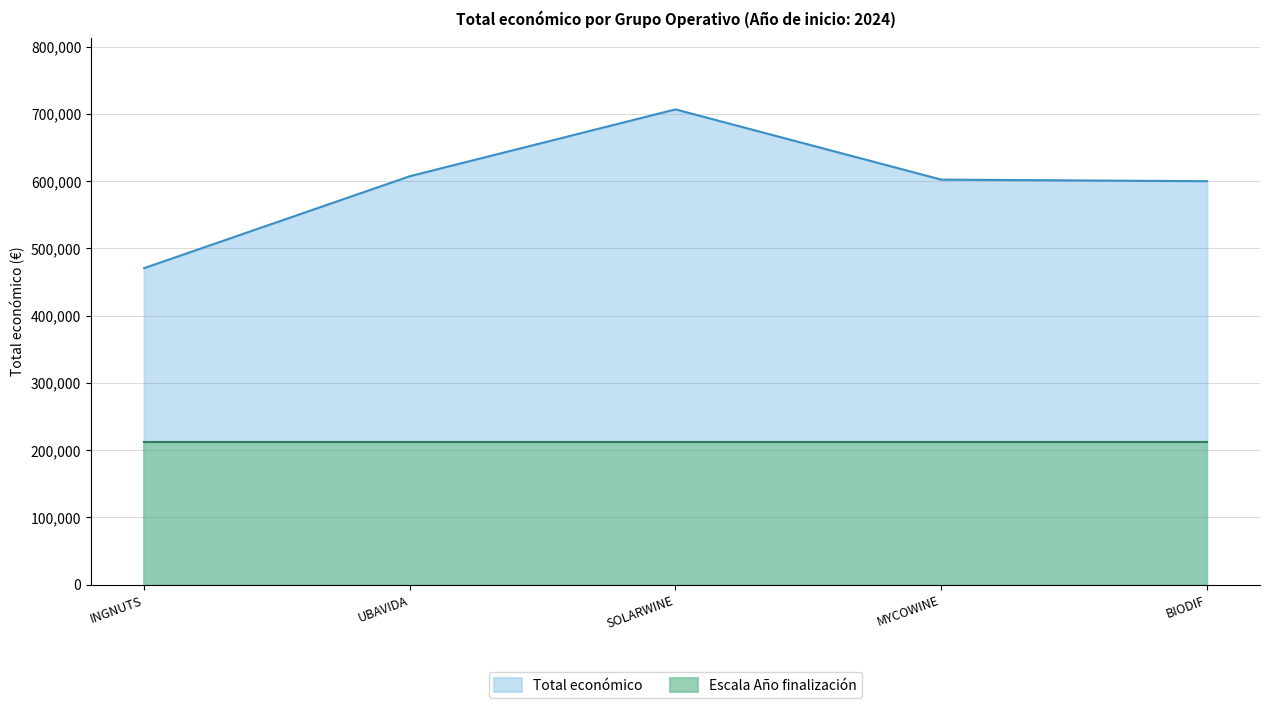

Between MYCOWINE and SOLARWINE, which is larger?

SOLARWINE